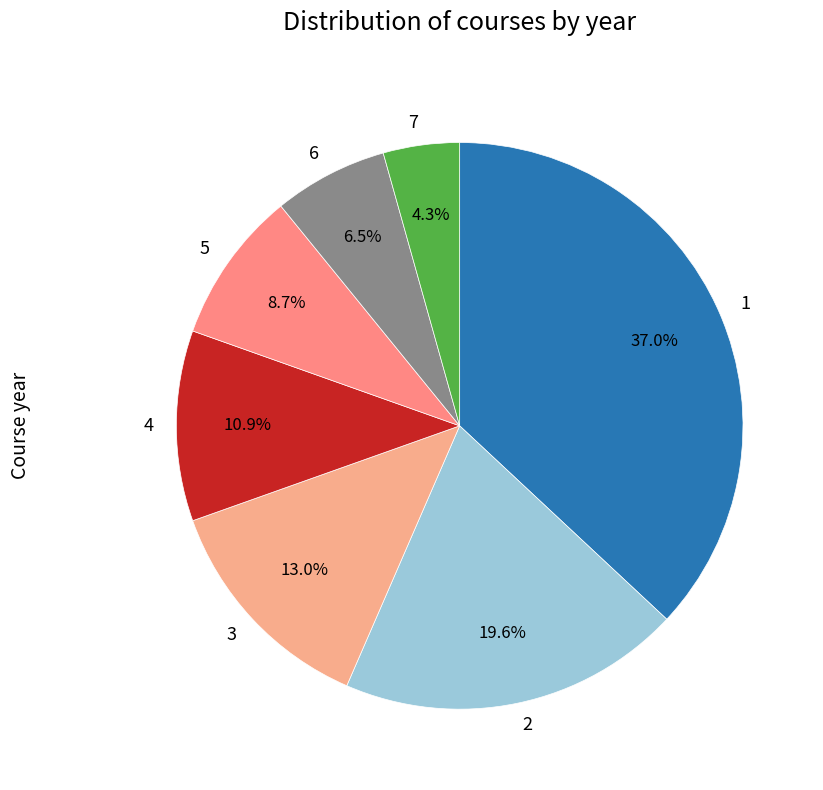

Does 2 represent more than half of the total?

No